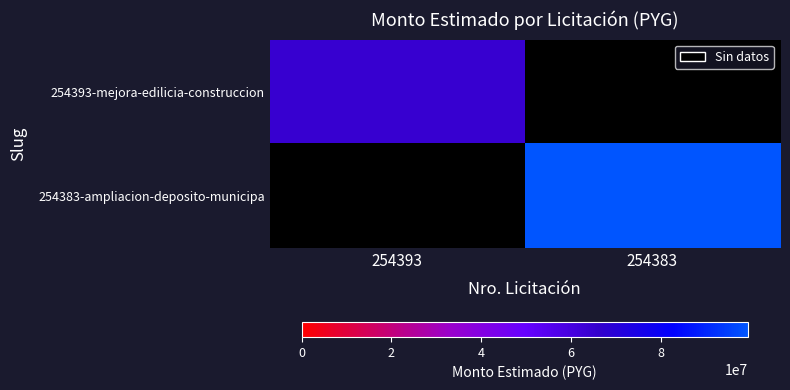

Rank the categories by 254393-mejora-edilicia-construccion value from lowest to highest.

254393, 254383